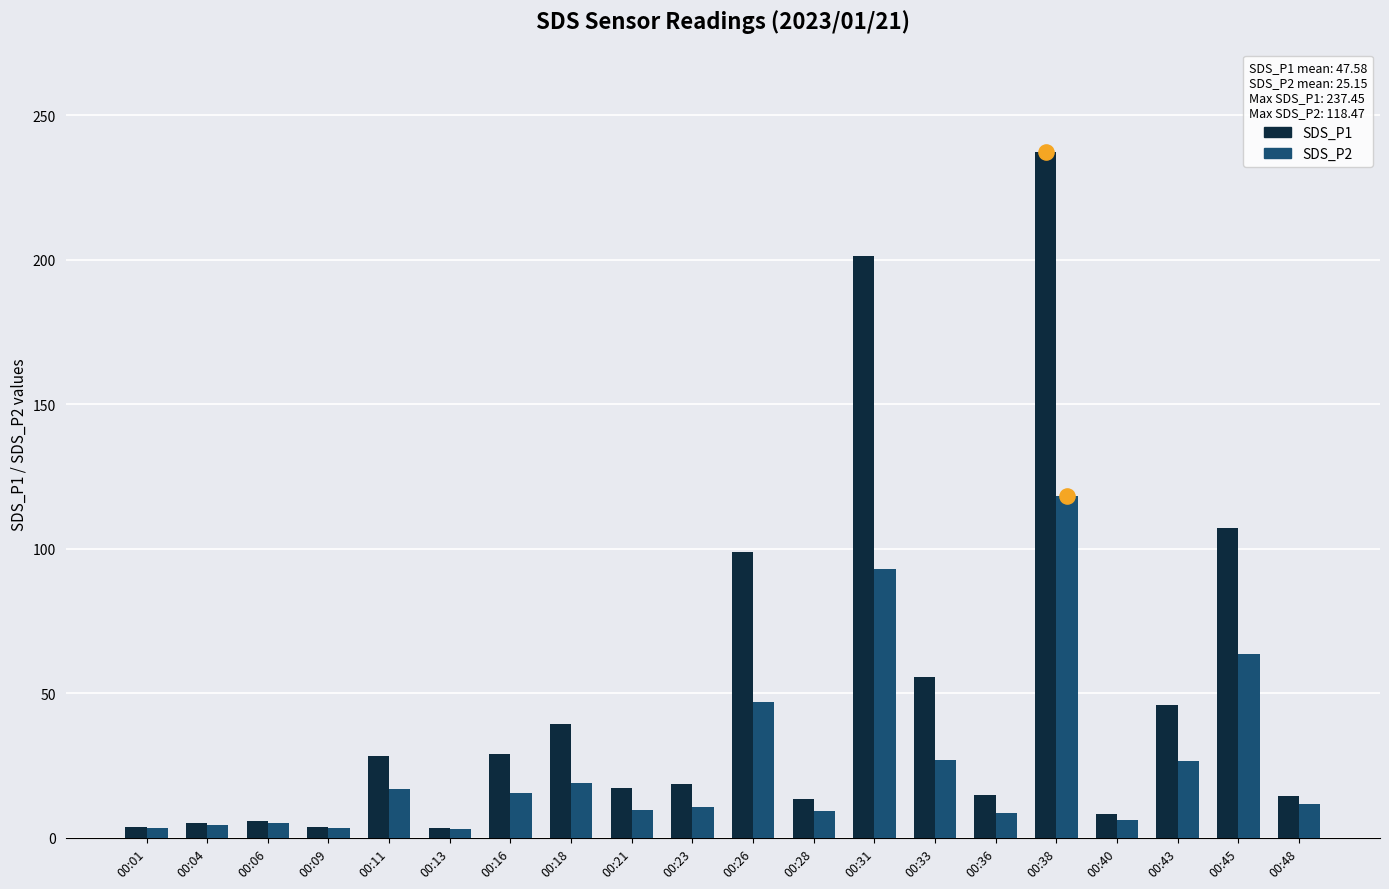

Which series contains the highest Y value?

SDS_P1